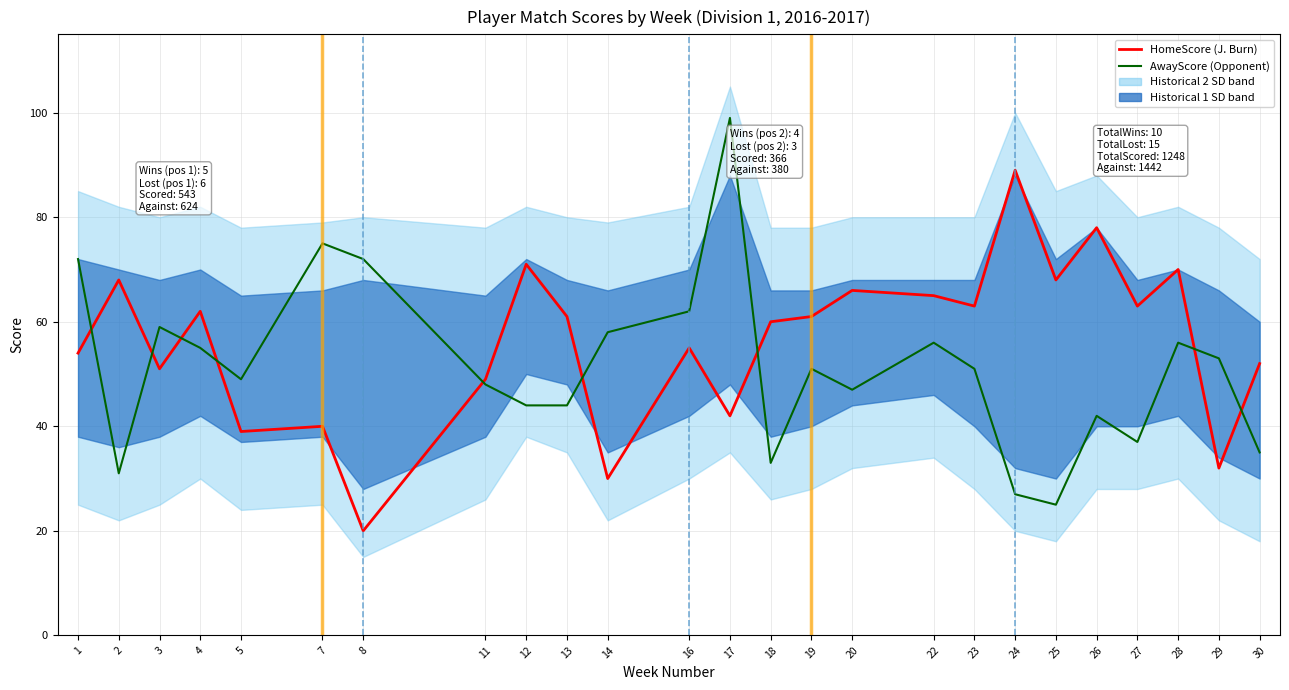

Where do HomeScore (J. Burn) and AwayScore (Opponent) first cross each other?

1 and 2